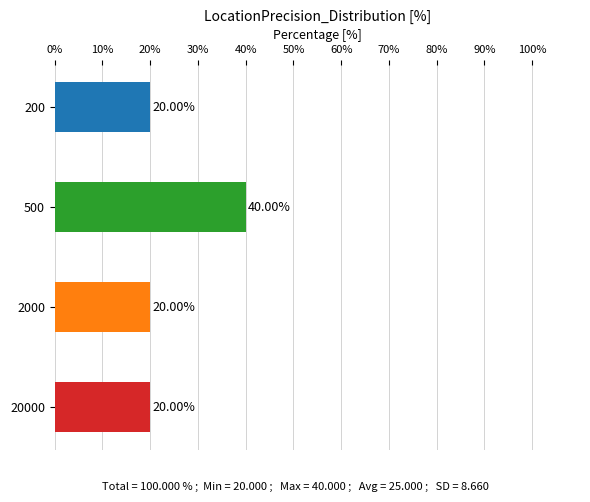

The SiteID series shows 4822.0 at 2000. True or false?

False